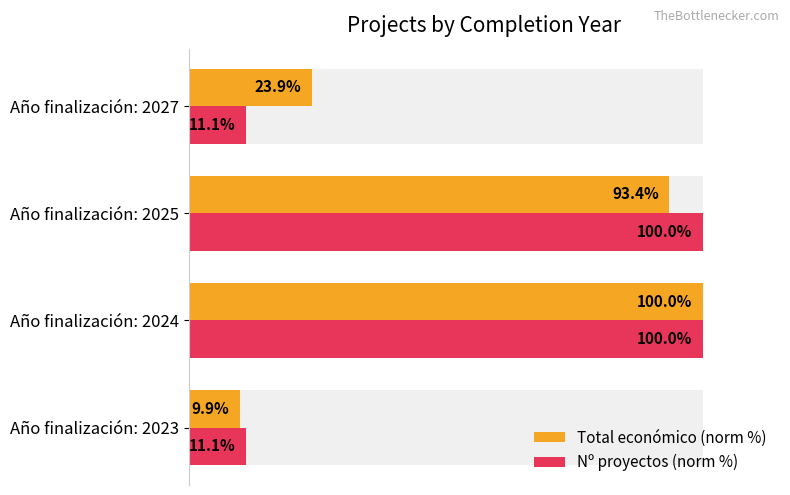

What is the difference between the second highest and minimum values in the Nº proyectos (norm %) series?

88.9